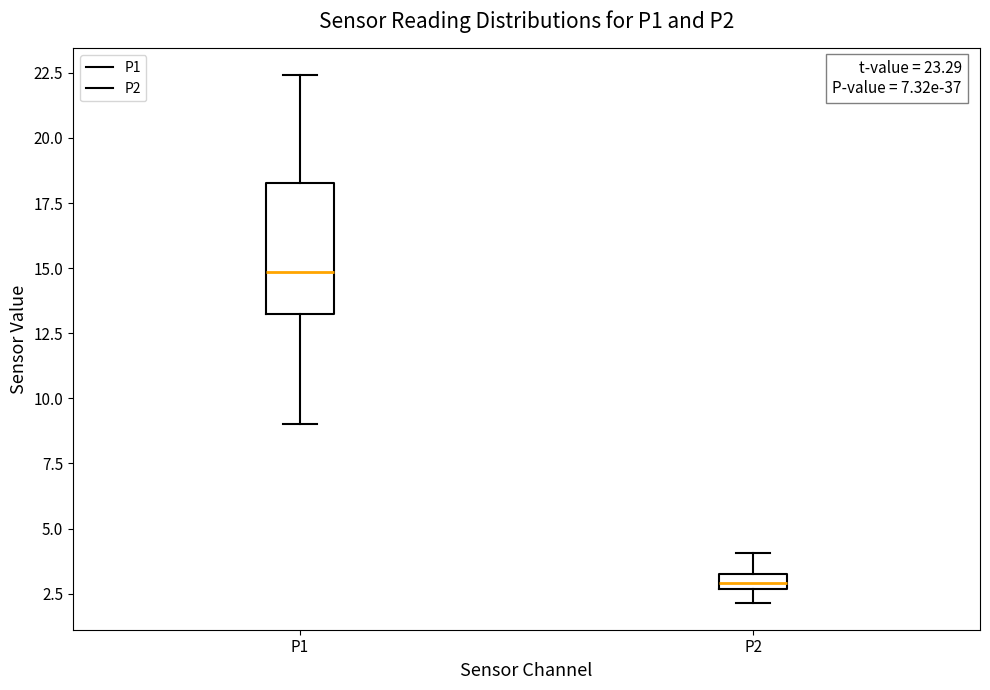

Which box's median line is the lowest?

P2